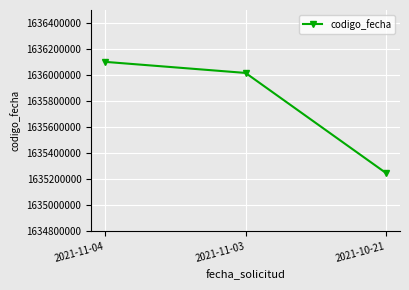

True or false: the data shows 2734853856 at 2021-11-04.

False